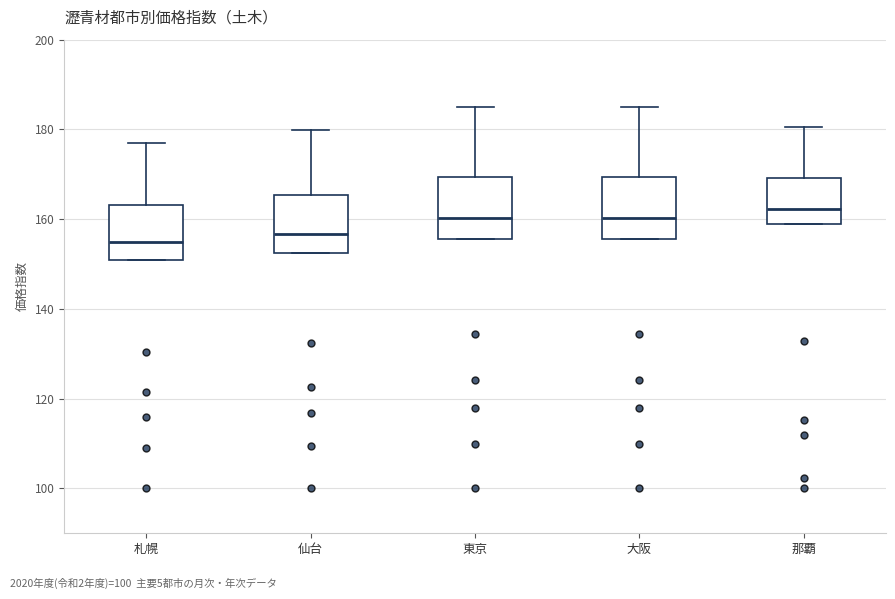

Reading left to right, transcribe this box plot: for each box, give where its median line is, the range the box spans, and where its two whiskers end, as read against the y-axis. The values are not printed on the chart, so give them approximately, as read against the axis.

札幌: median 156, box 150 to 164, whiskers 150 to 176
仙台: median 156, box 152 to 166, whiskers 152 to 180
東京: median 160, box 156 to 170, whiskers 156 to 184
大阪: median 160, box 156 to 170, whiskers 156 to 184
那覇: median 162, box 158 to 170, whiskers 158 to 180